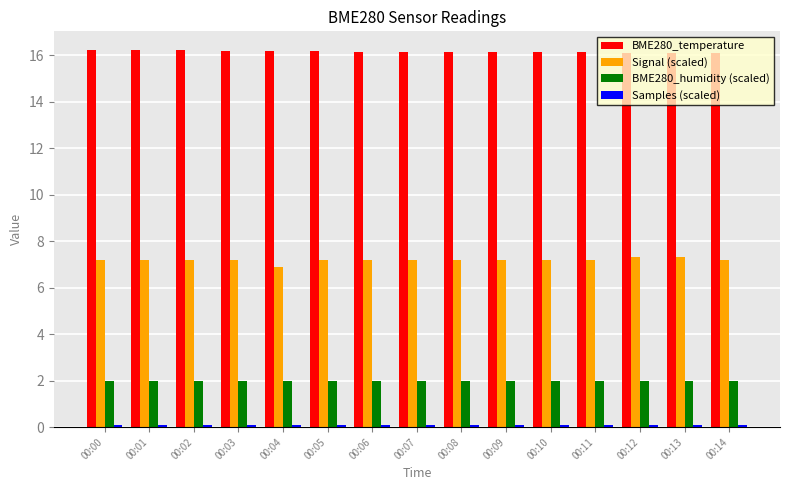

How many bars are there in total?

60